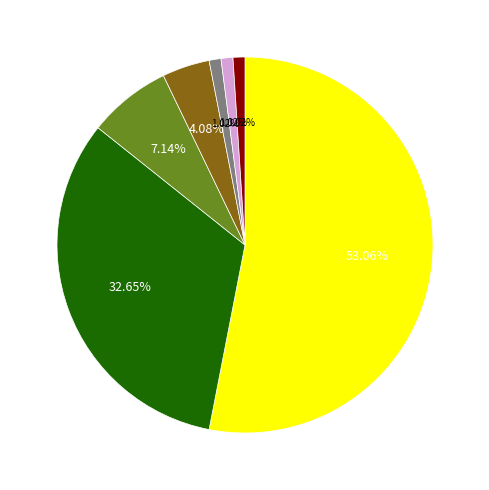

Is there any slice that represents more than half of the pie?

Yes